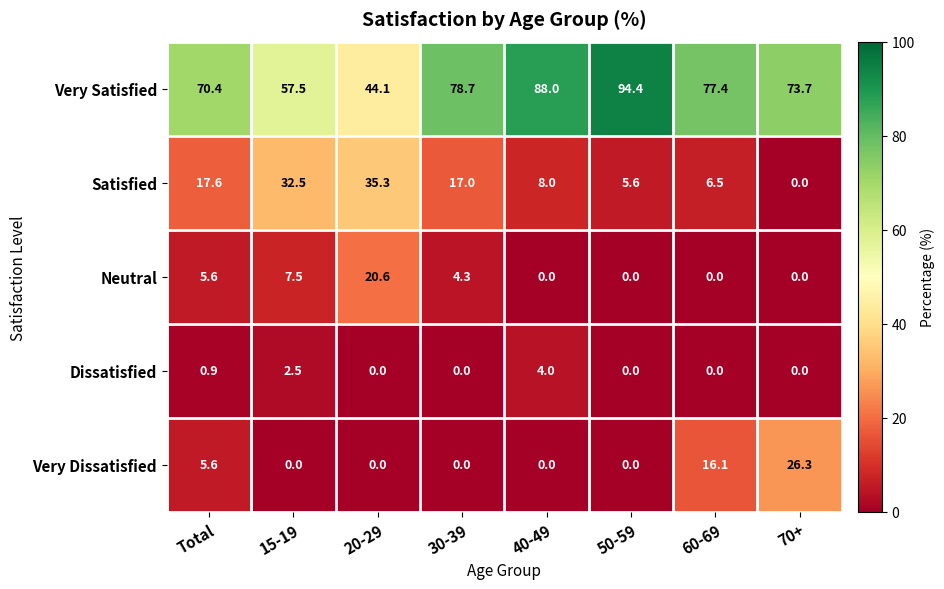

What is the spread (max minus min) of values at 50-59?

94.4